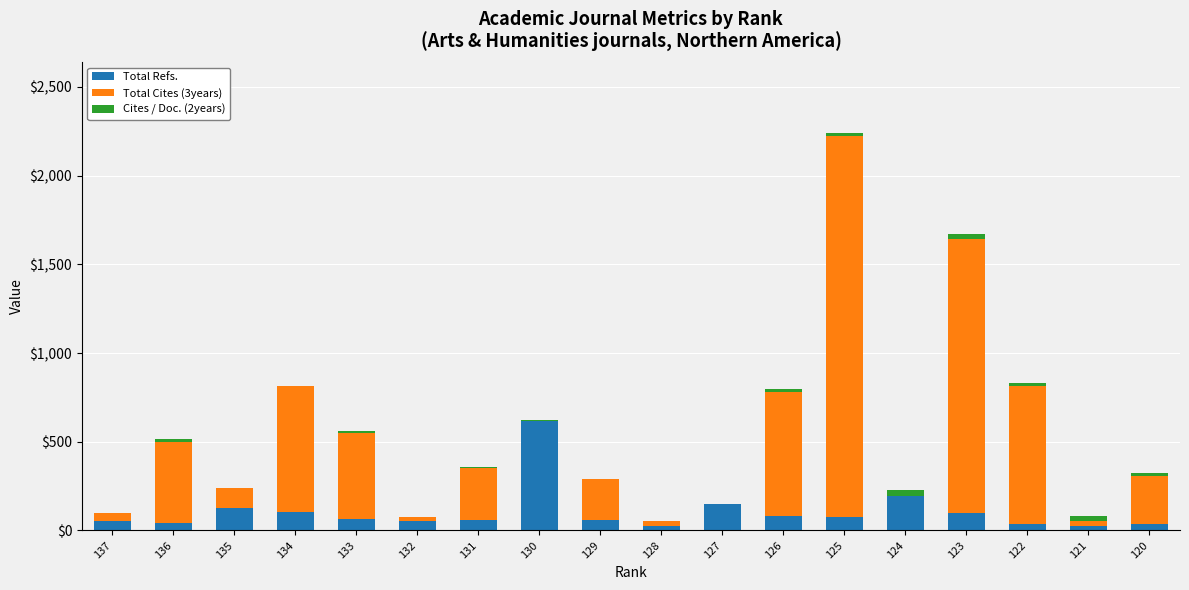

At which label does Total Refs. reach its peak?

130